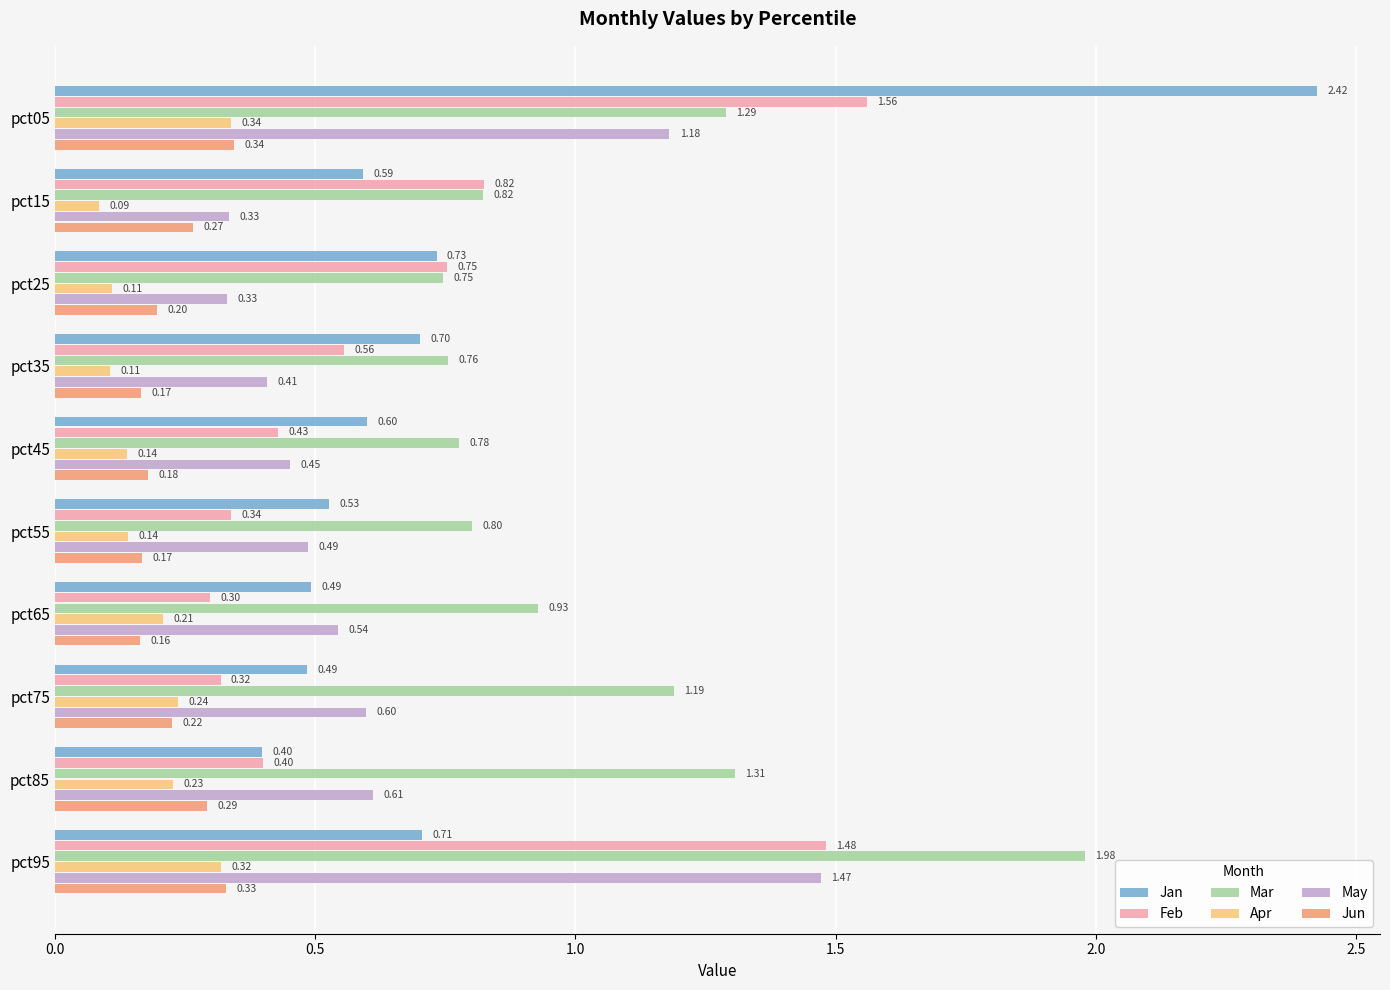

What is the sum of all Feb values?

7.0